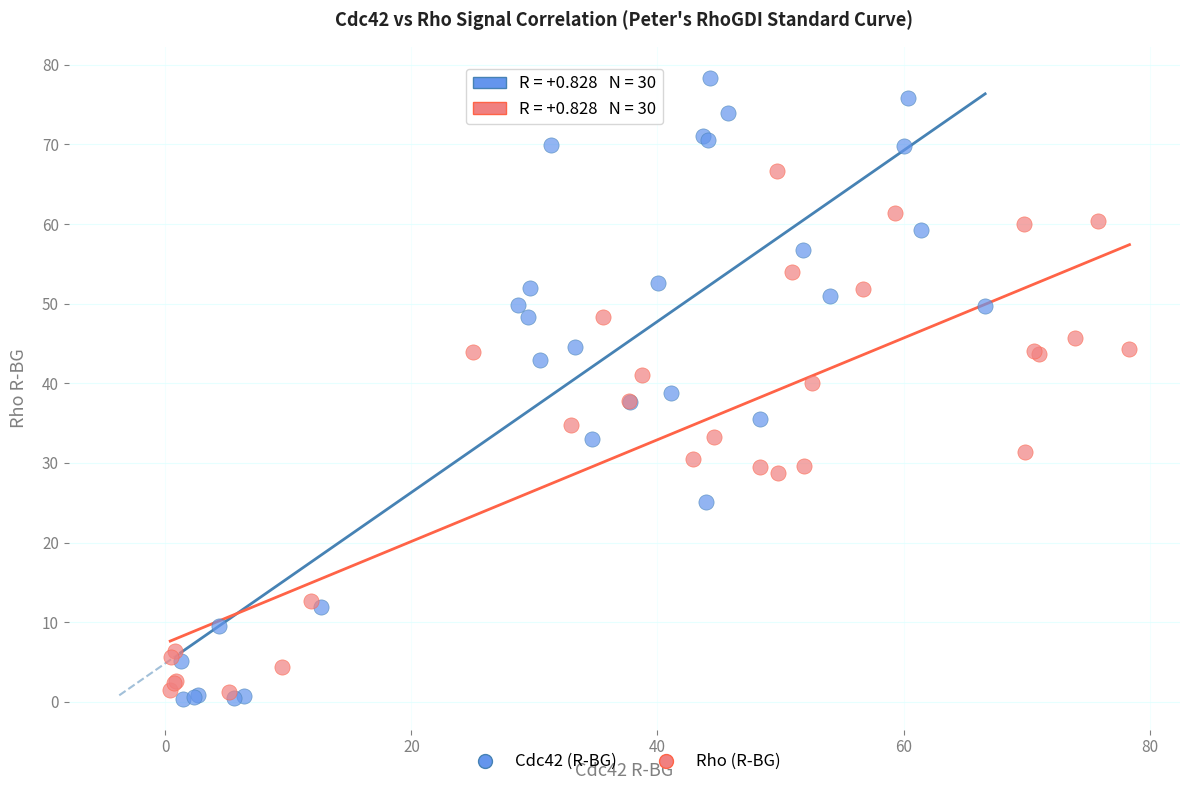

Which series reaches the maximum Y coordinate?

Cdc42 (R-BG)